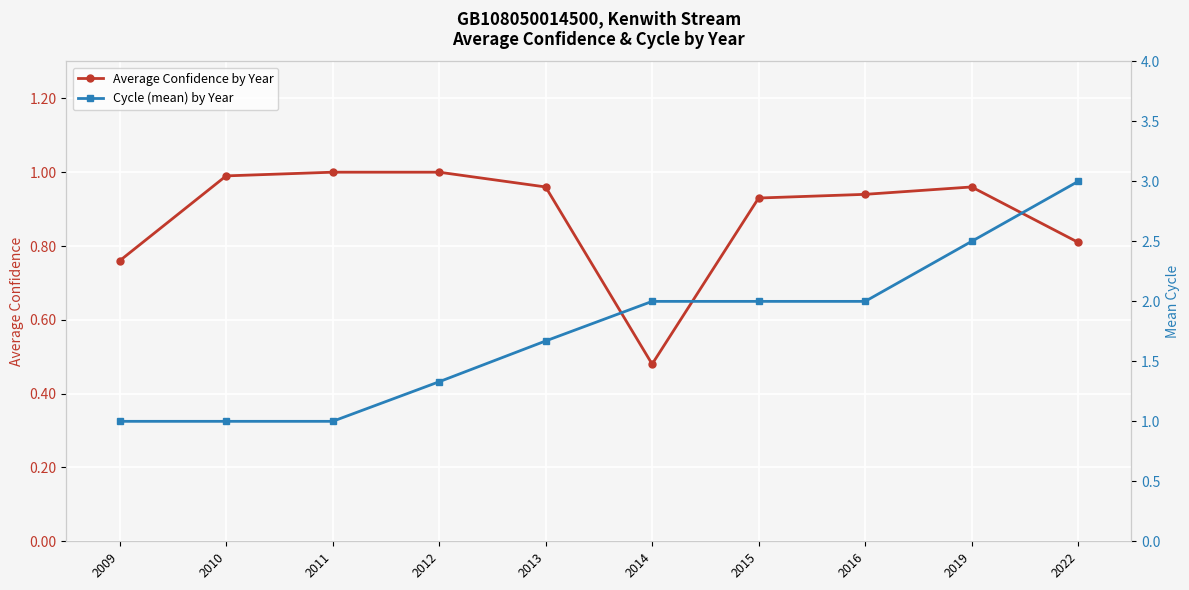

Is it true that Cycle (mean) by Year equals 1.3 at 2022?

False